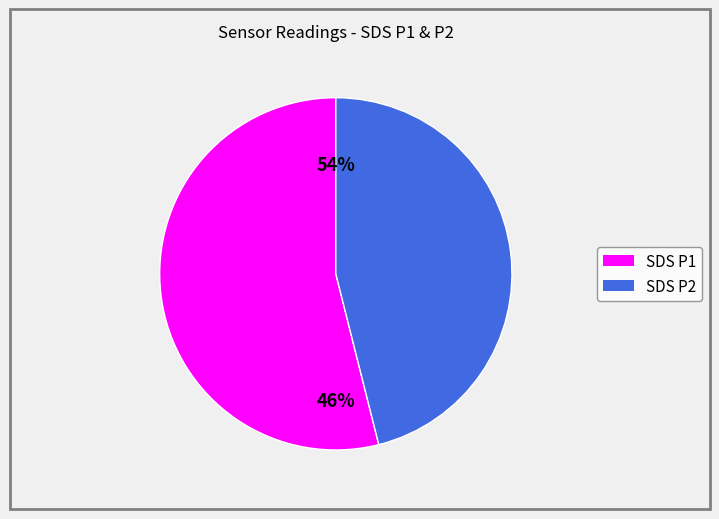

Is the sum of SDS_P2 and SDS_P1 greater than half?

Yes